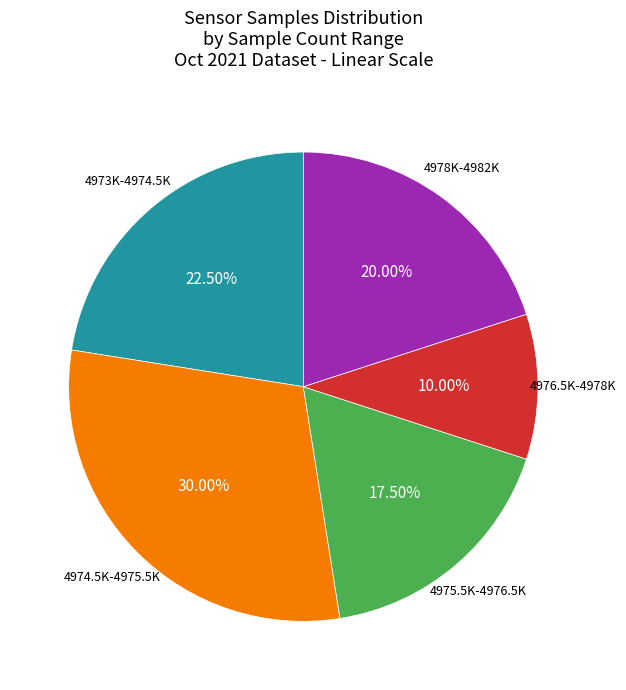

Does 4973K-4974.5K represent more than half of the total?

No